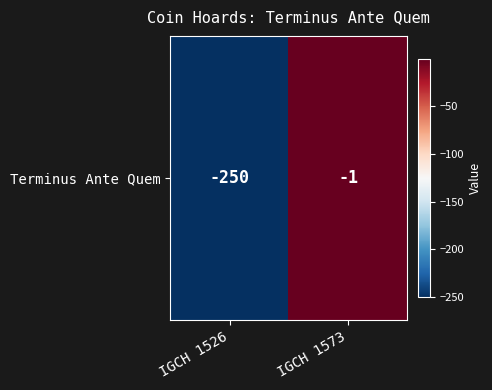

What is the difference between the values at IGCH 1526 and IGCH 1573?

249